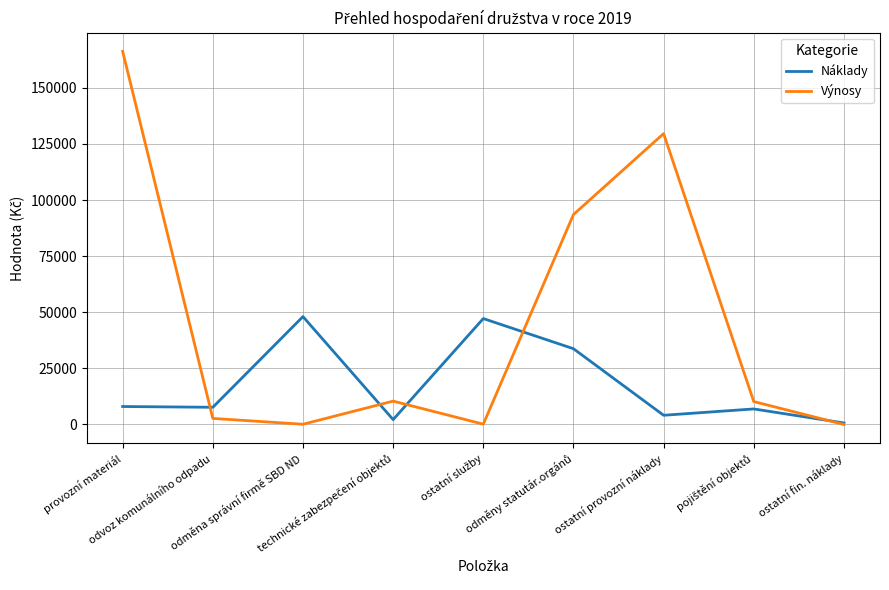

How many series are shown in this chart?

2